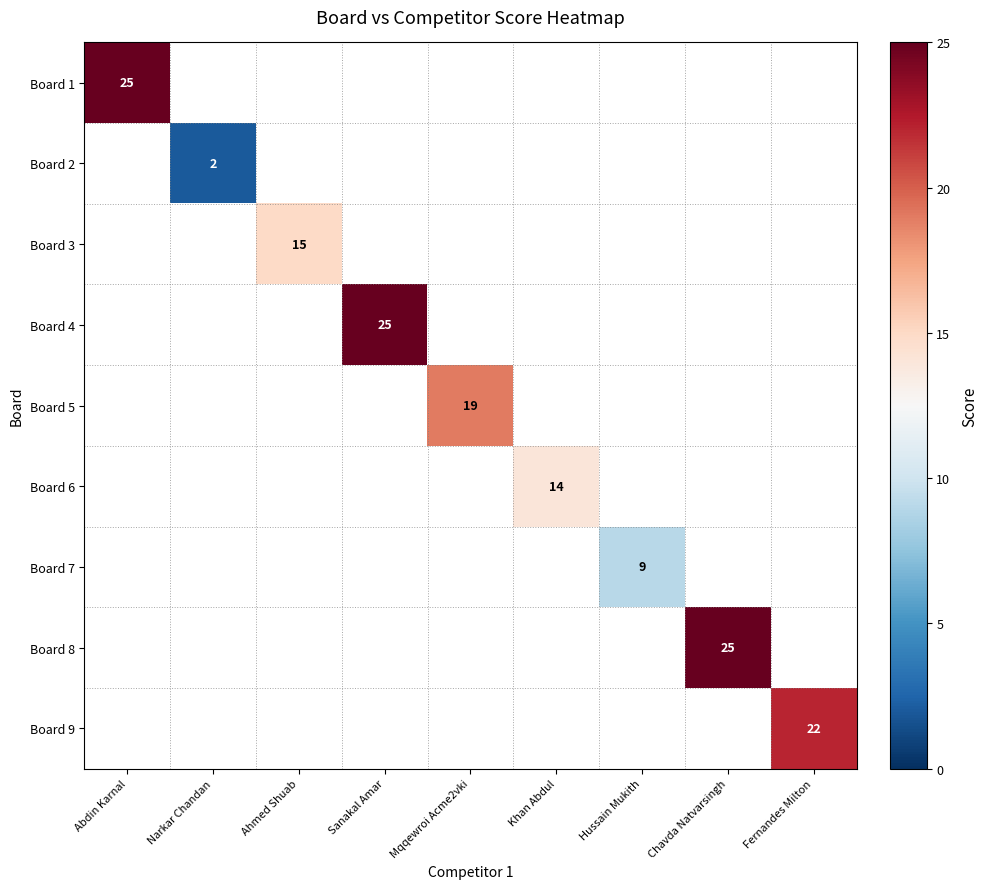

Is the value of Board 6 at Narkar Chandan greater than the value of Board 1 at Narkar Chandan?

No